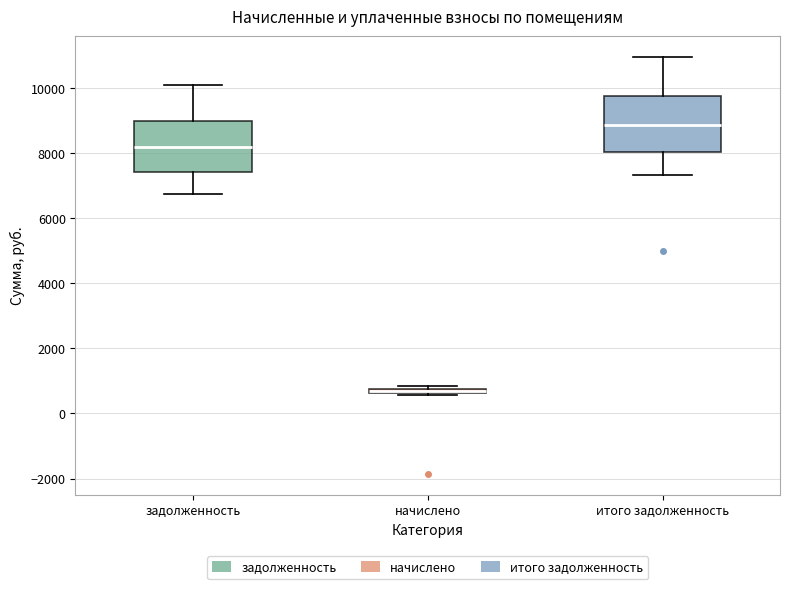

Which box has the lowest median line?

начислено